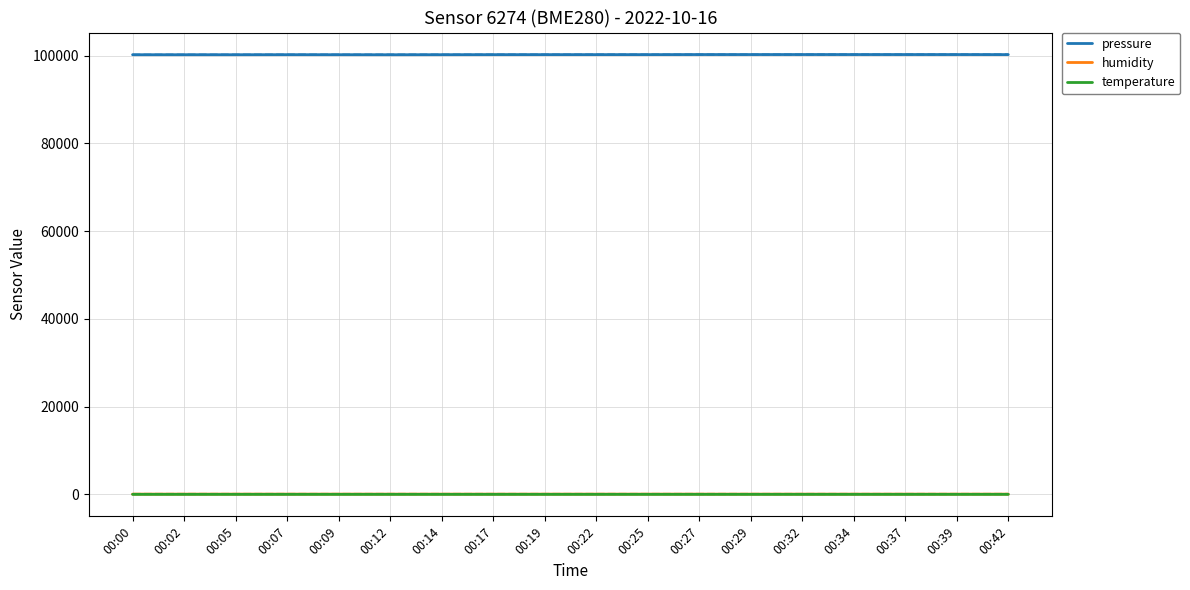

How many values in the pressure series exceed 100209?

9